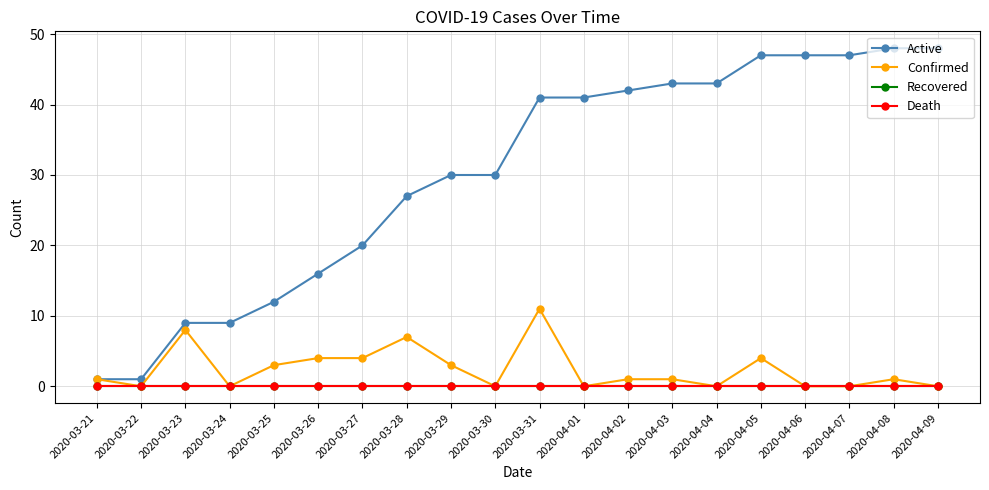

Between 2020-03-27 and 2020-04-02, which series saw the biggest shift?

Active